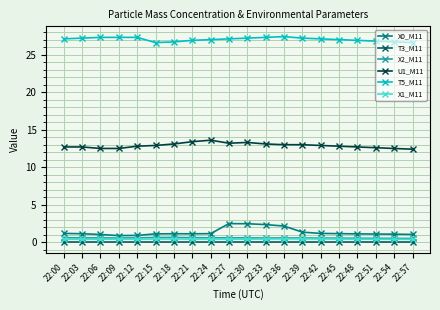

True or false: T5_M11 and X0_M11 intersect in this chart.

False